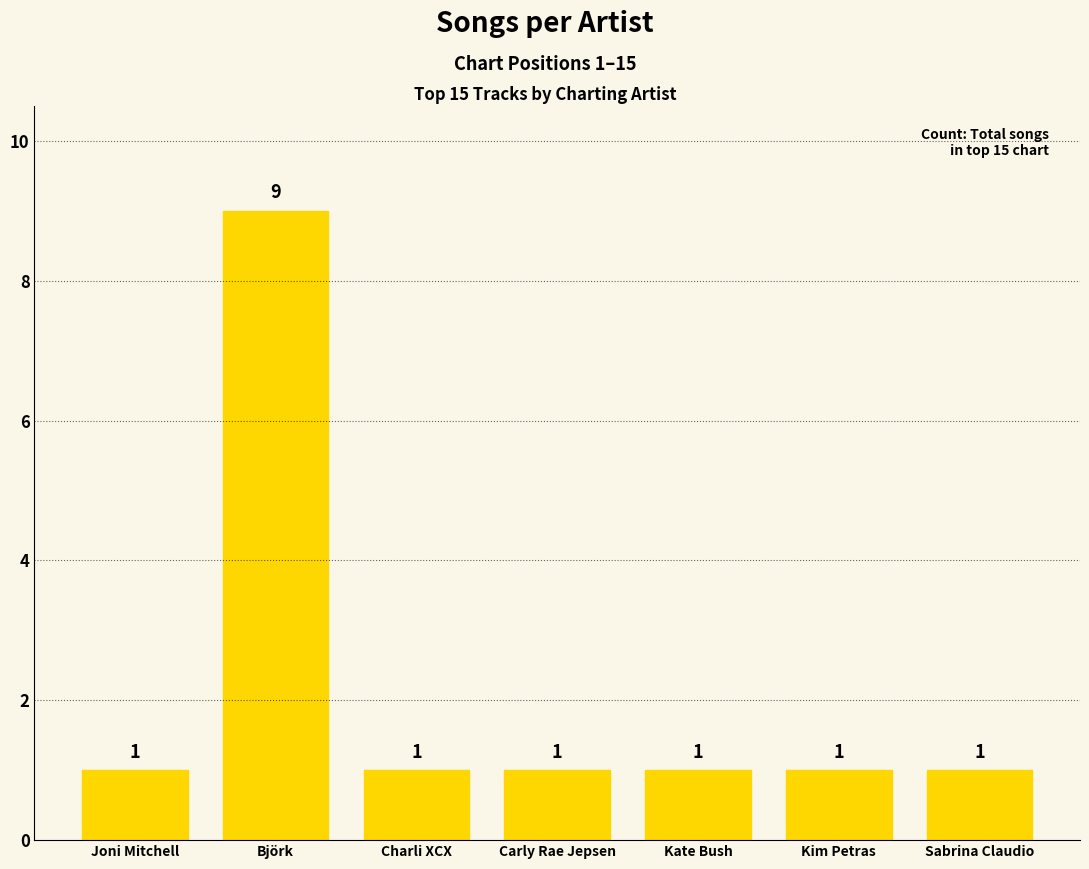

What is the ratio of the value at Carly Rae Jepsen to the value at Charli XCX?

1.0